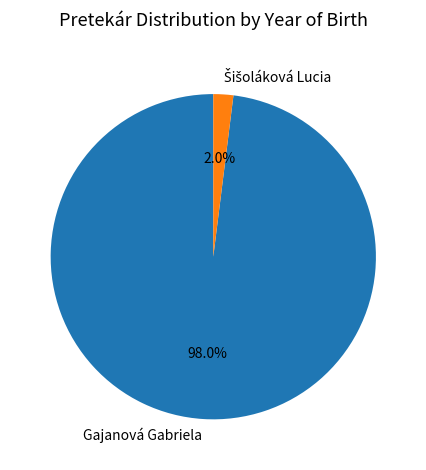

How many segments does this pie chart have?

2